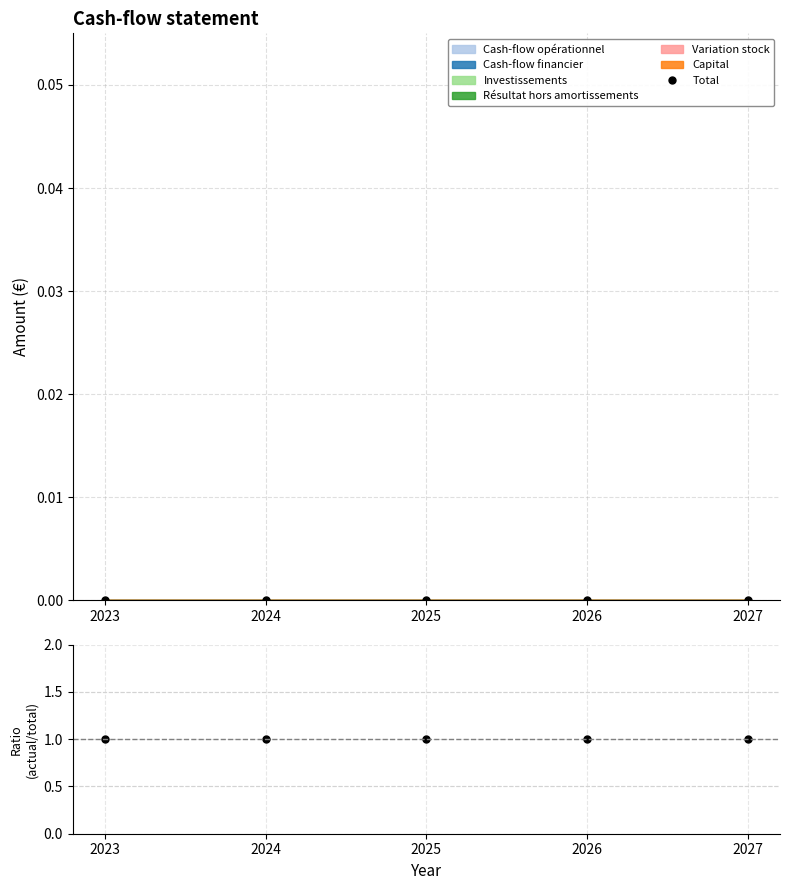

True or false: Total has more than 1 interior local peaks.

False